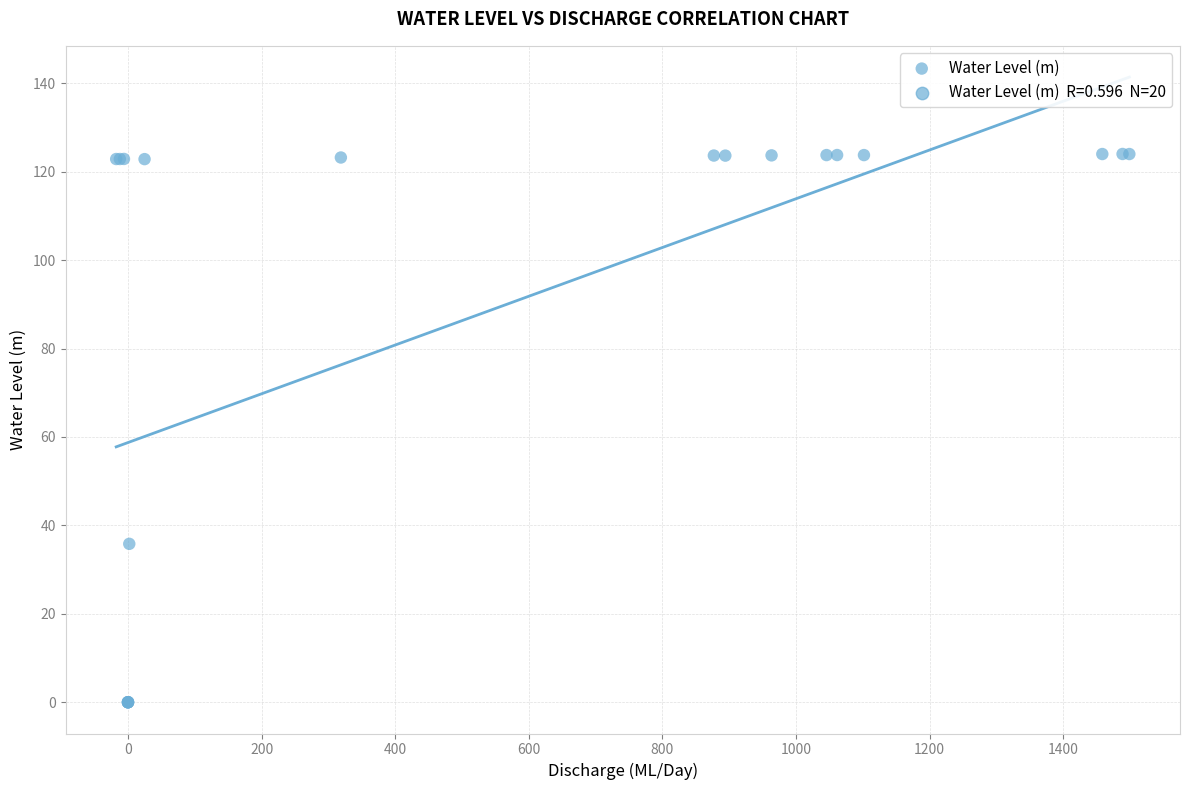

What Y value in the scatter plot is closest to 62?

35.8